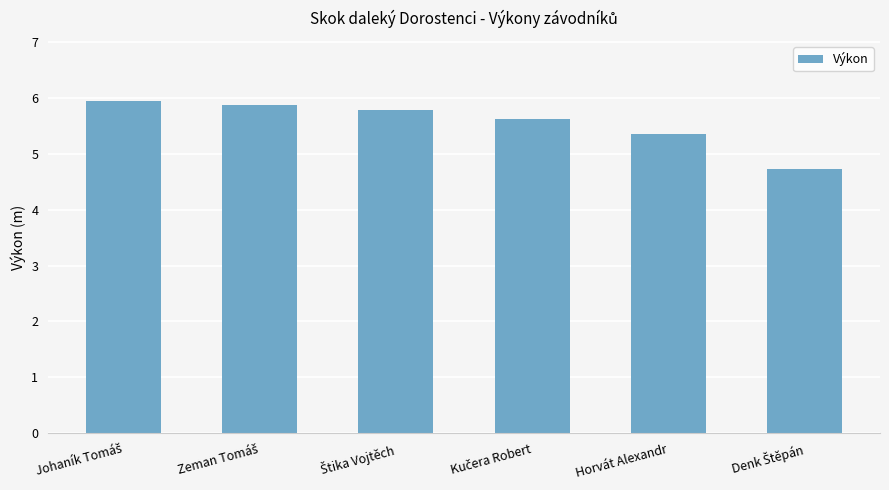

What is the difference between the maximum and minimum values?

1.2